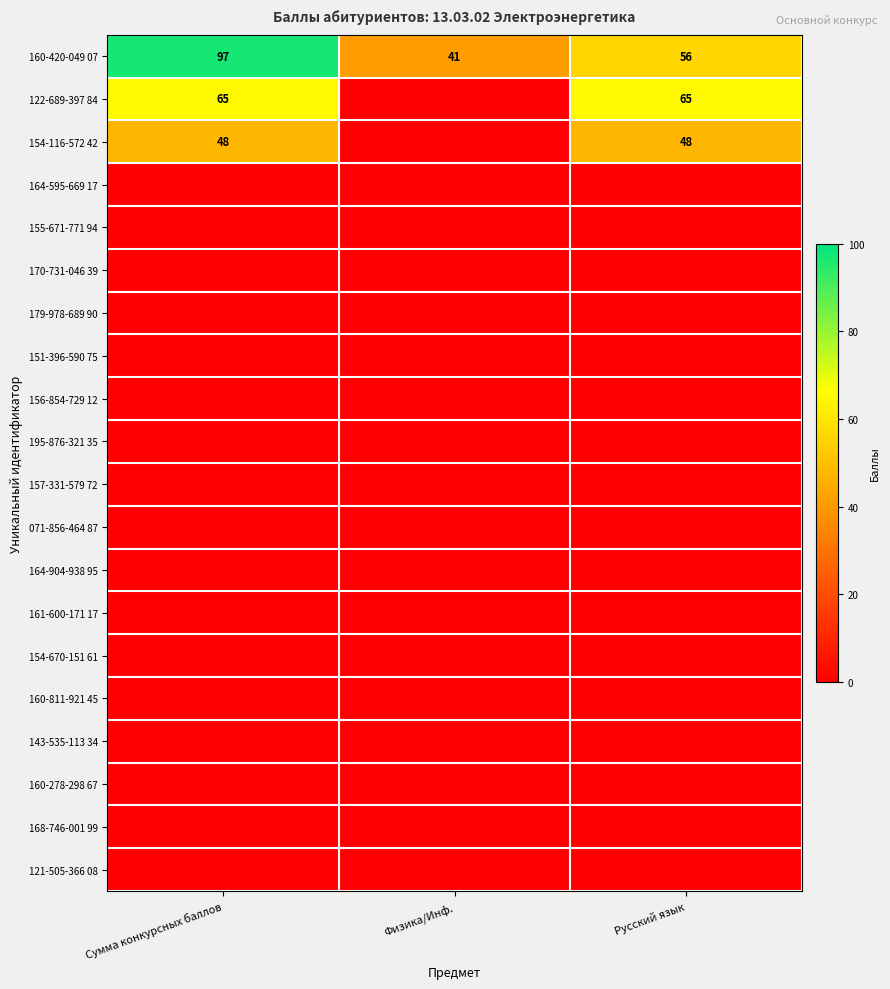

At which category is the sum across all series the highest?

Сумма конкурсных баллов